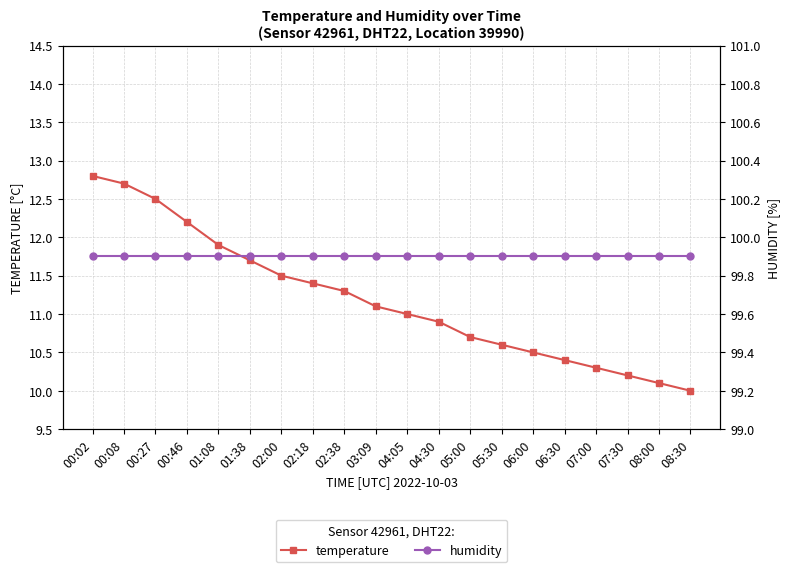

Where is temperature nearest to the value 11?

04:05